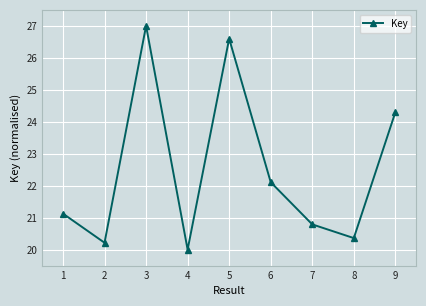

Which category has the lowest value across all series?

4